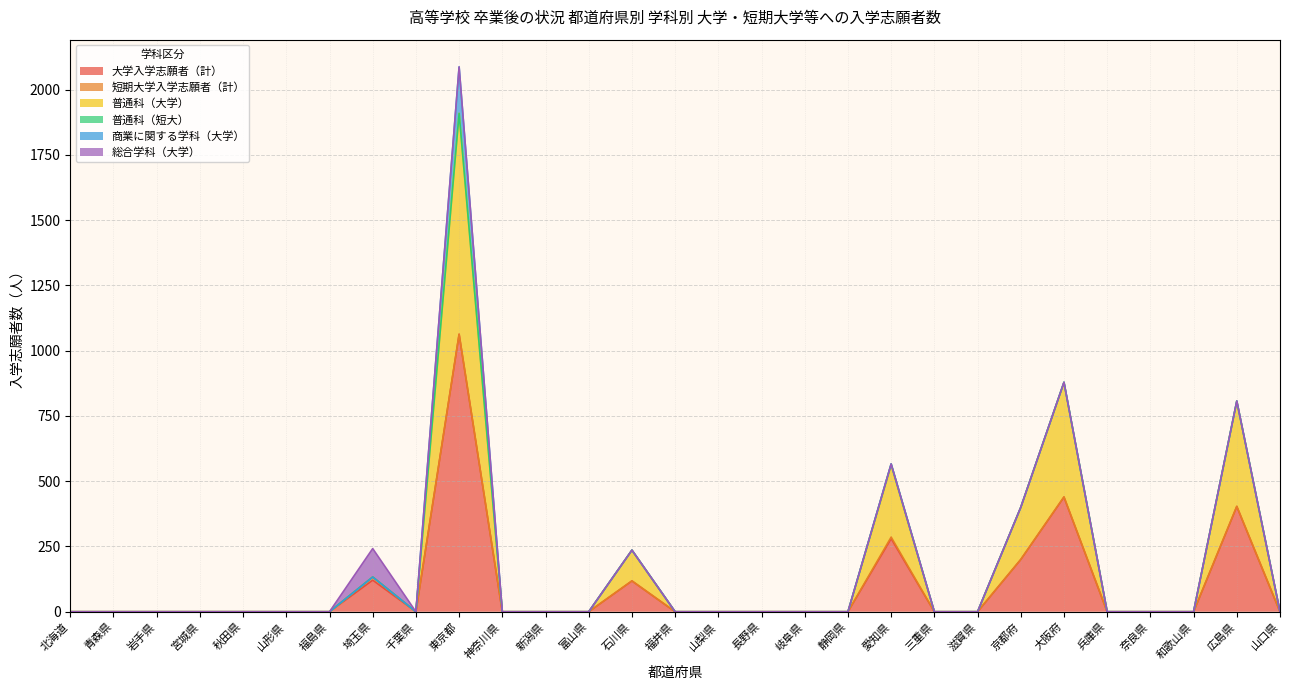

True or false: 総合学科（大学） and 大学入学志願者（計） cross at least once.

False